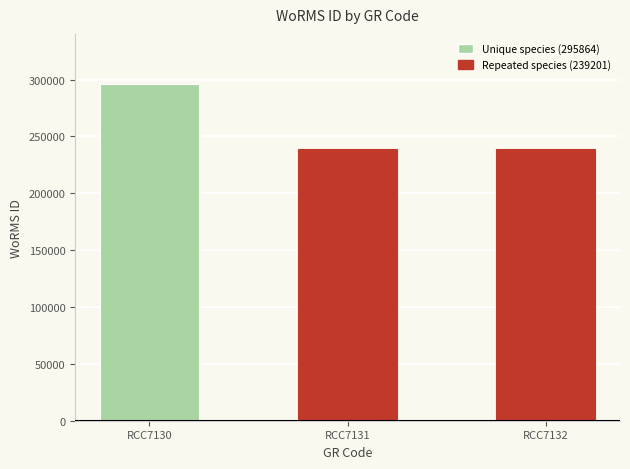

What is the greatest value displayed?

295864